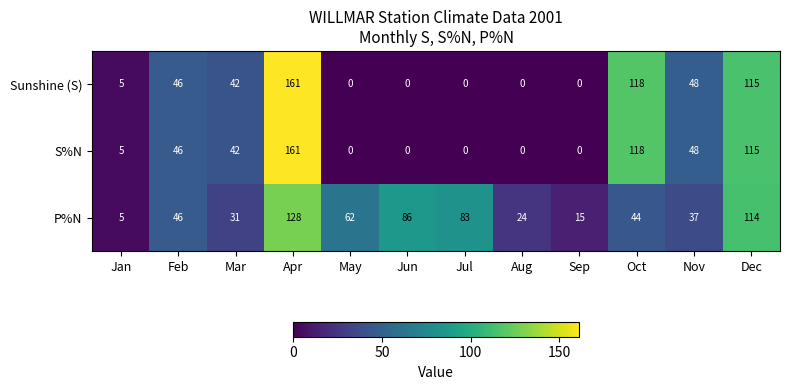

What is the greatest value displayed?

161